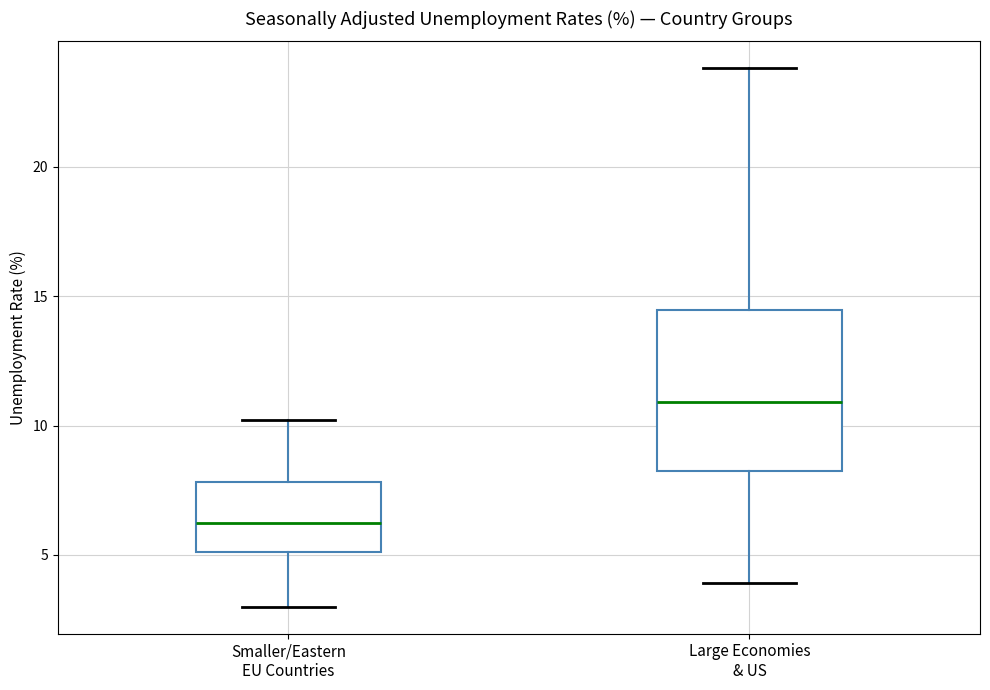

Which box is the tallest, from its lower edge to its upper edge?

Large Economies & US